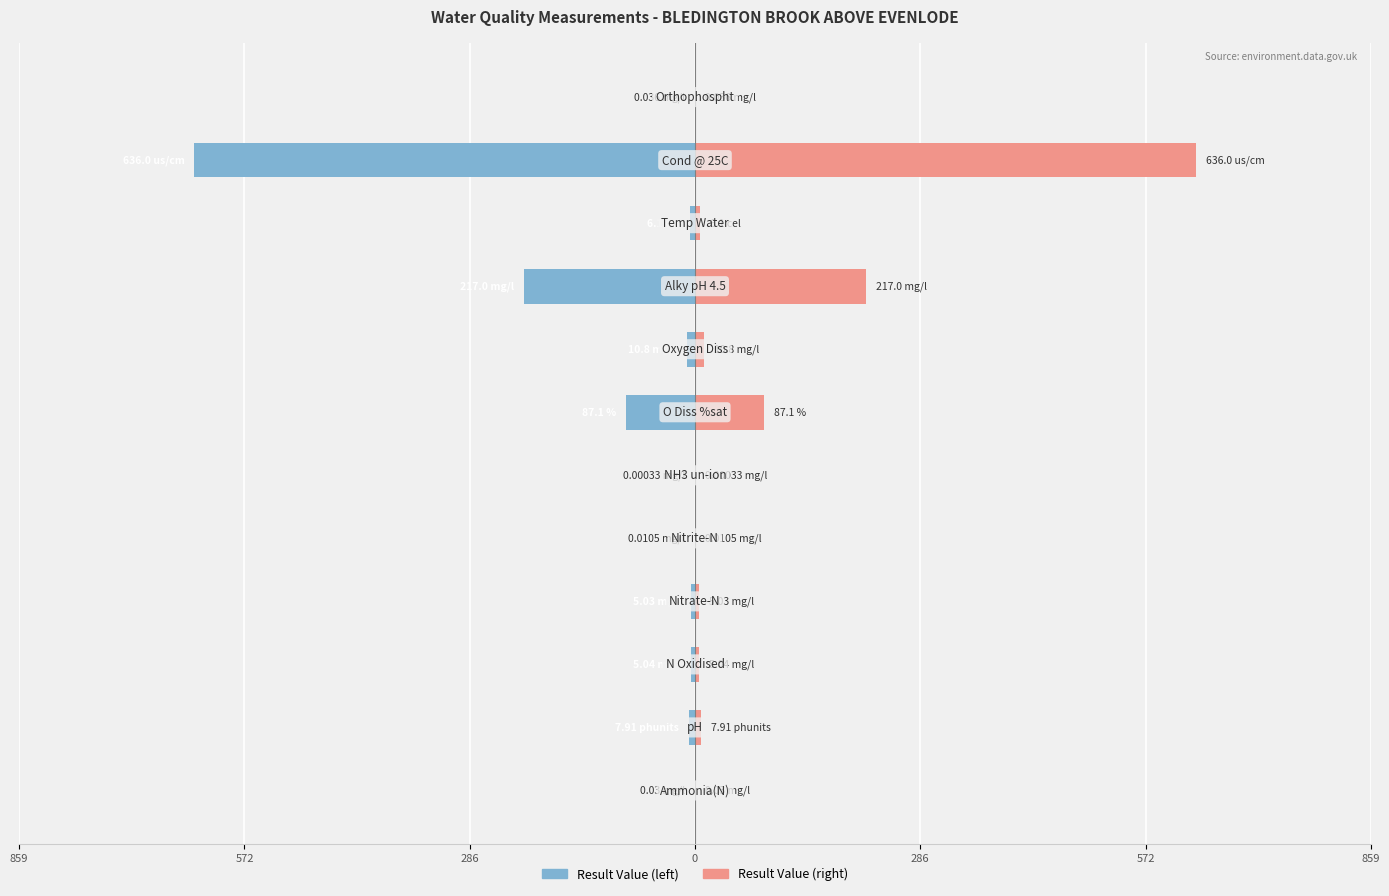

What is the difference between the maximum and minimum values in the Result Value series?

636.0